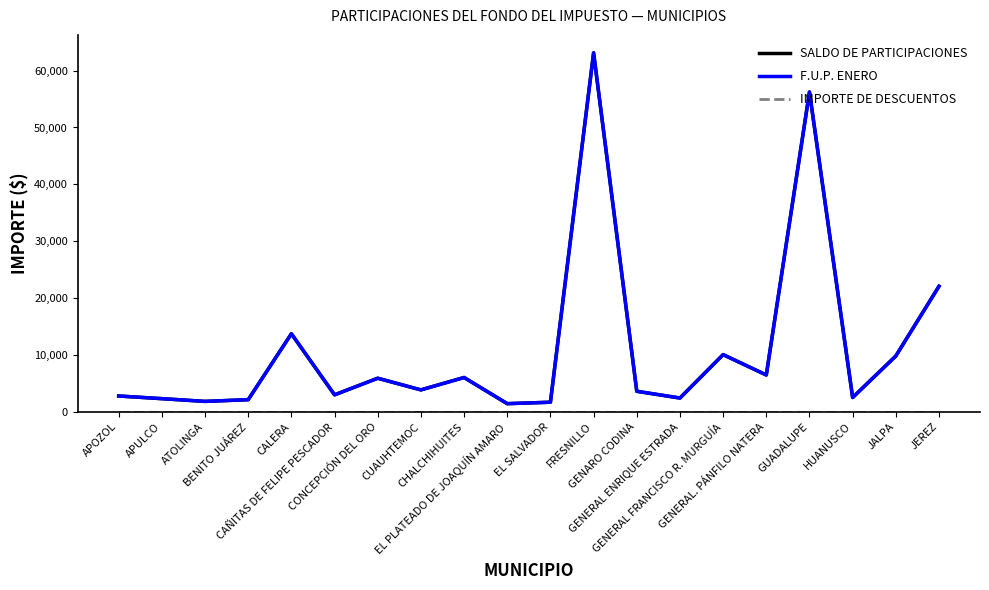

What position from the left is GENARO CODINA?

13